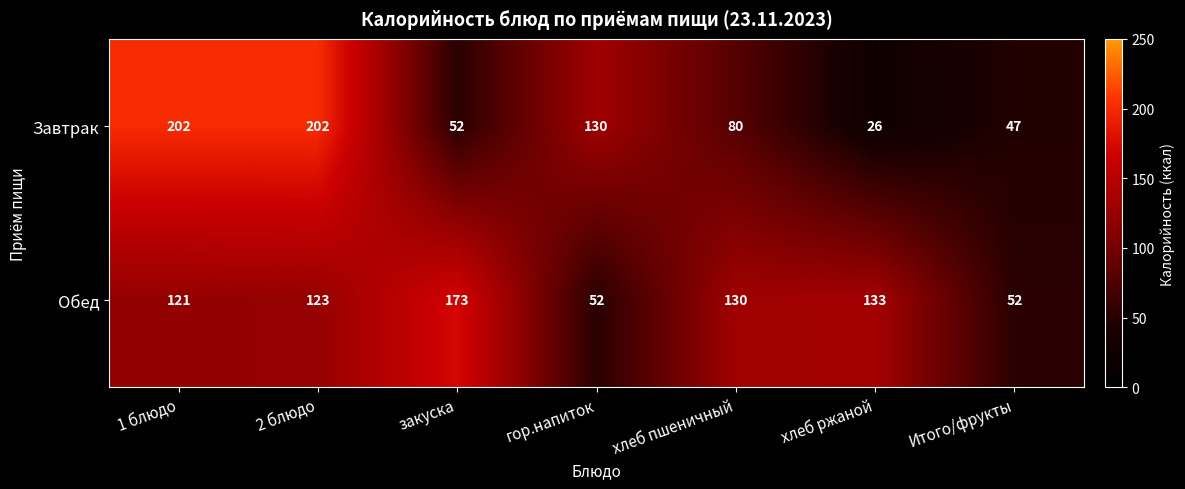

Reading left to right, what are all the values shown in this chart?

Завтрак: 202	202	52	130	80	26	47
Обед: 121	123	173	52	130	133	52